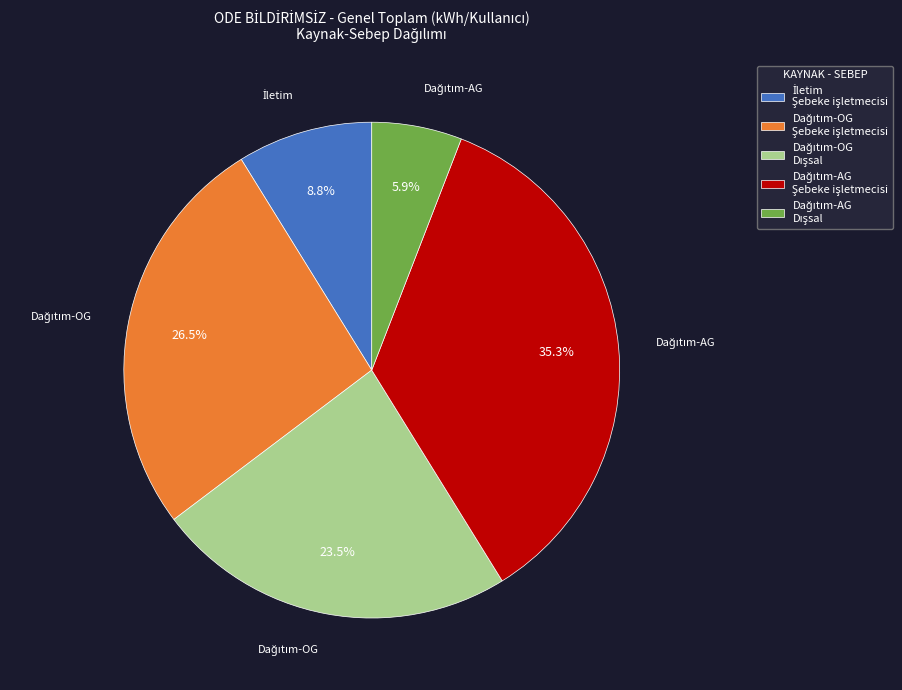

Is there any slice that represents more than half of the pie?

No